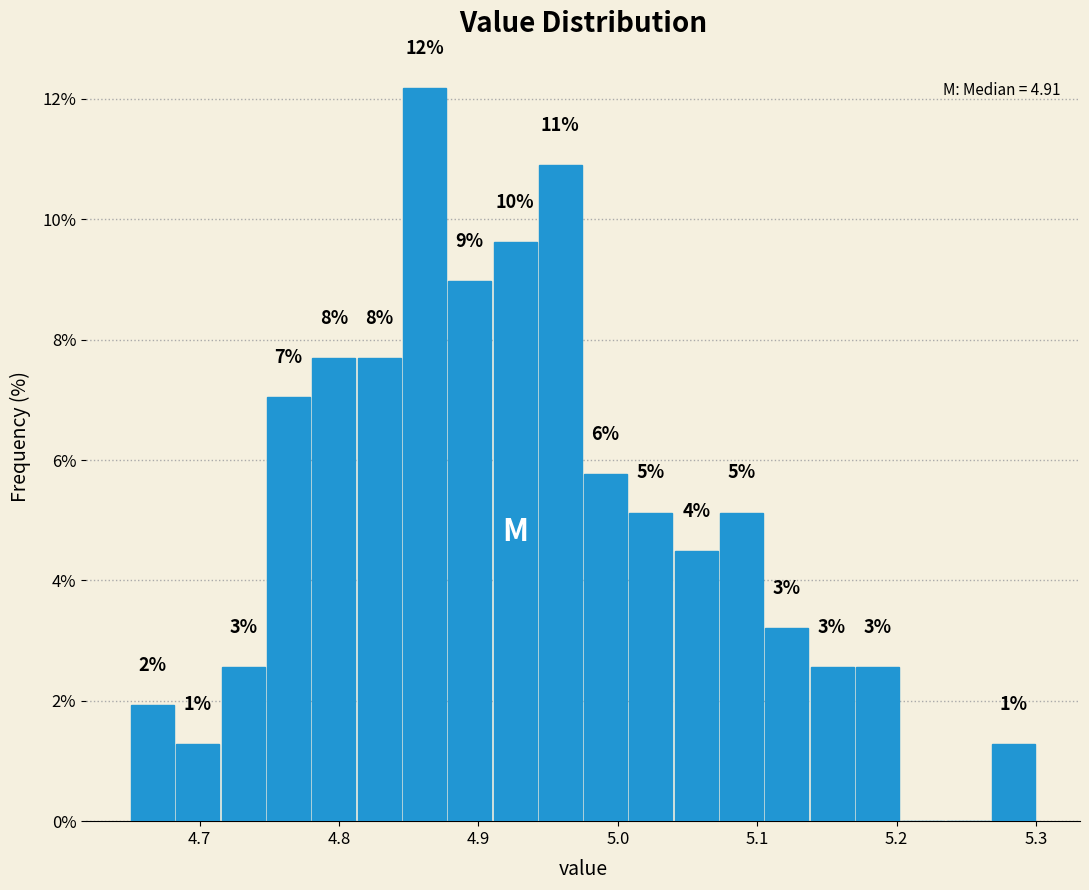

Around what value on the x-axis is the tallest bar? Give the approximate position of its centre, as read against the axis.

4.86